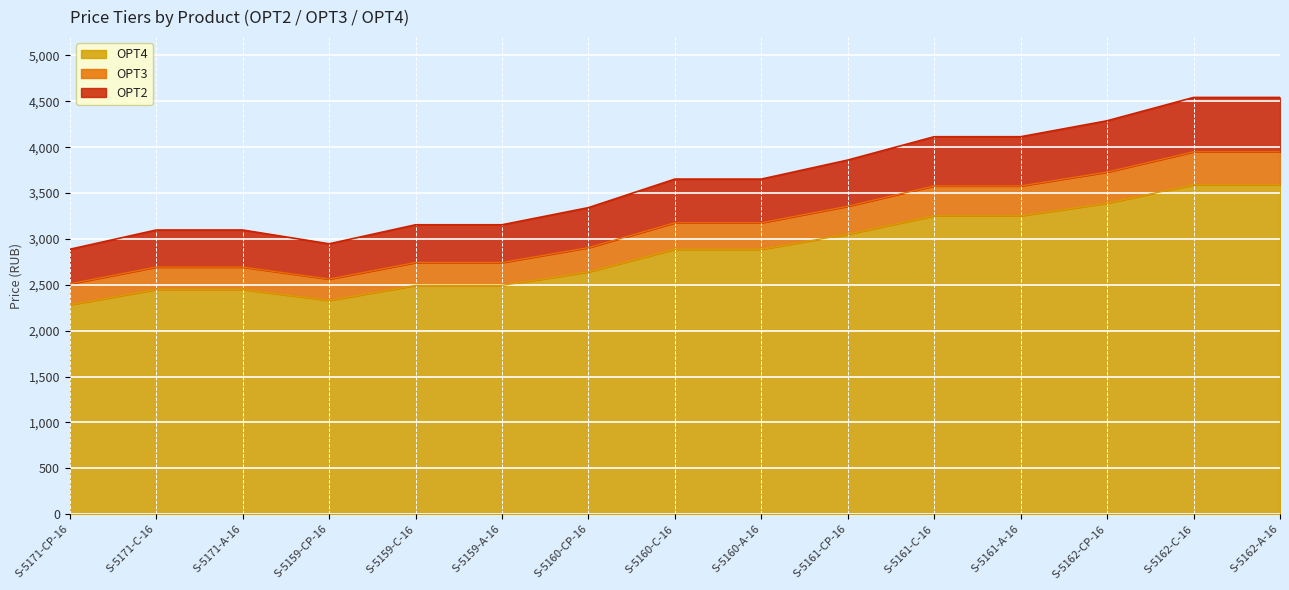

True or false: OPT2 and OPT3 intersect in this chart.

False